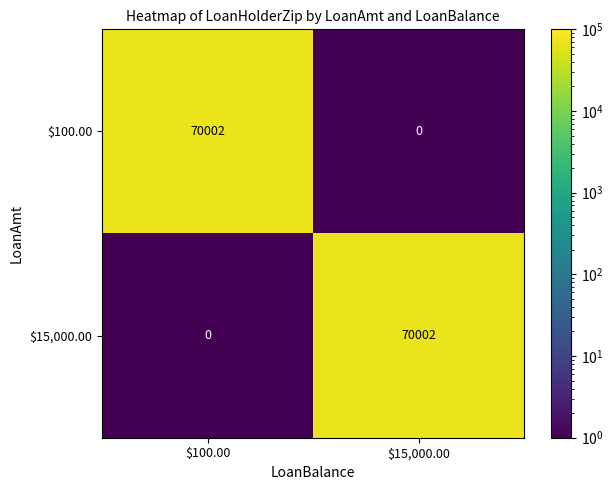

What is the difference between the highest and lowest values at $100.00?

70002